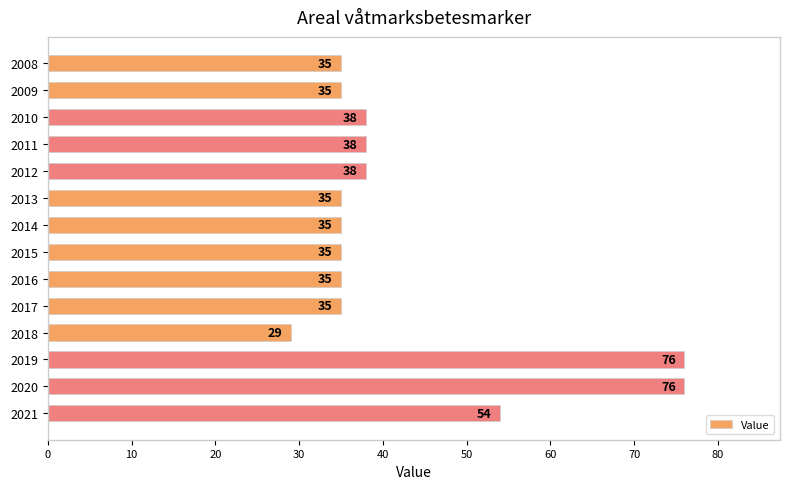

What is the difference between the maximum and second lowest values?

41